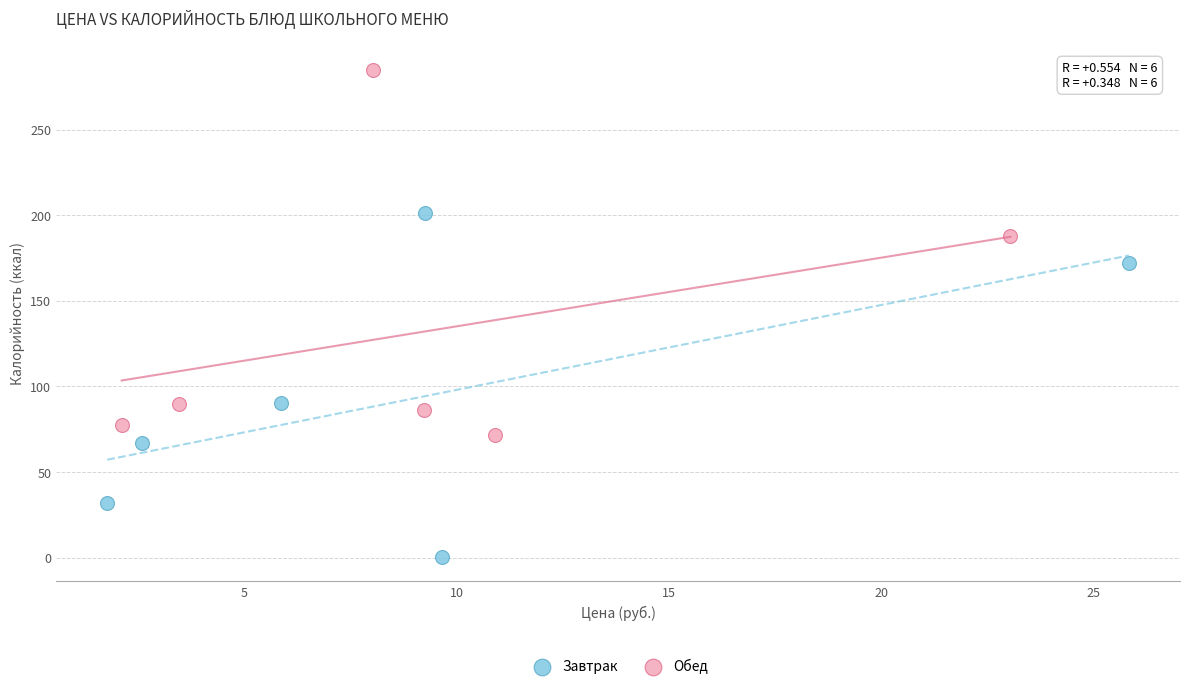

What are all the series names shown in the legend?

Завтрак, Обед